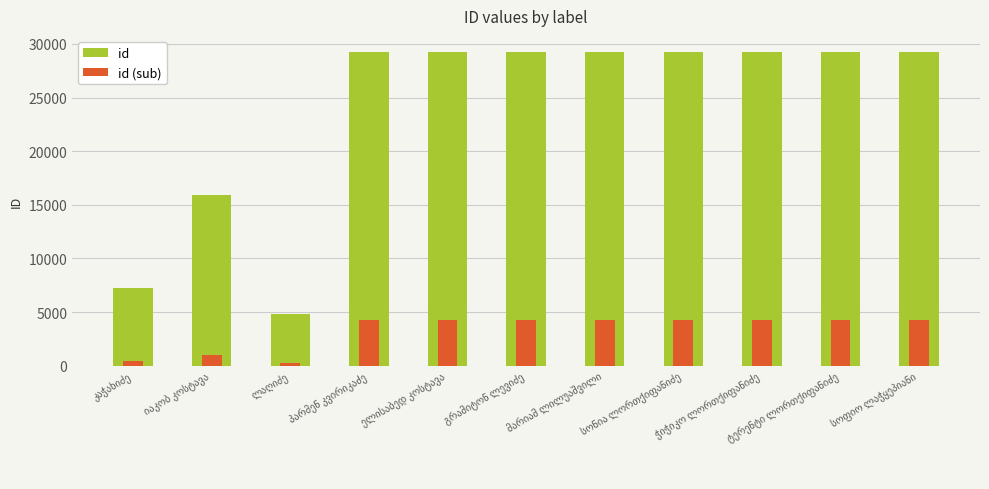

List the series in order of their peak value, lowest first.

id (sub), id